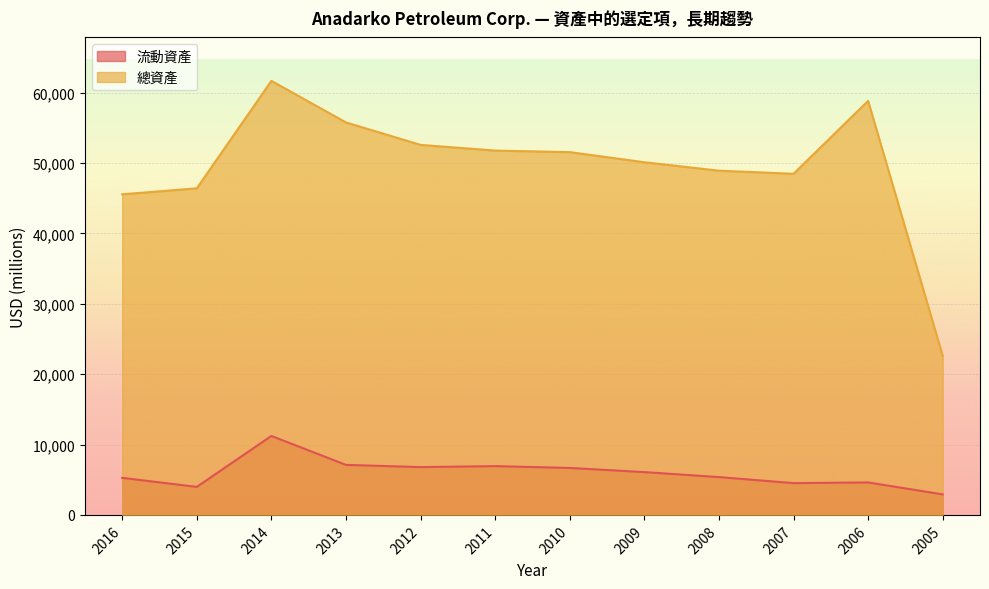

What is the difference between the second highest and second lowest values in the 流動資產 series?

3126